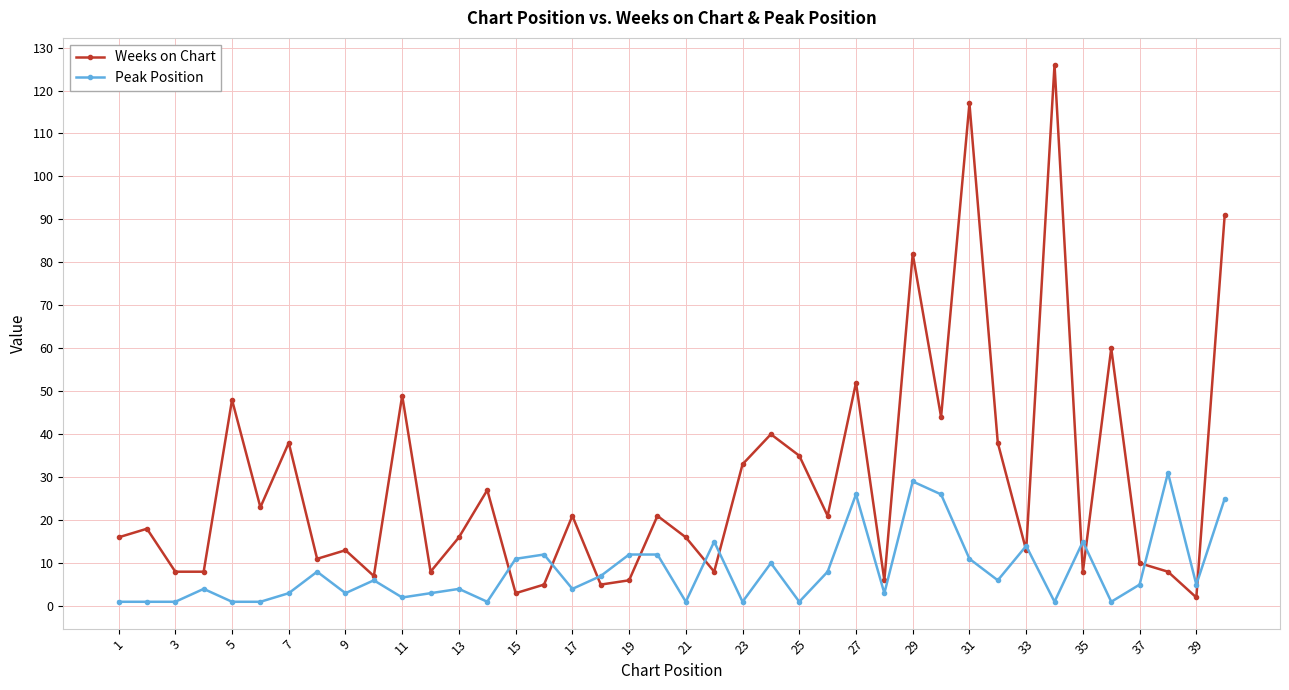

What is the highest value of the Peak Position series?

31